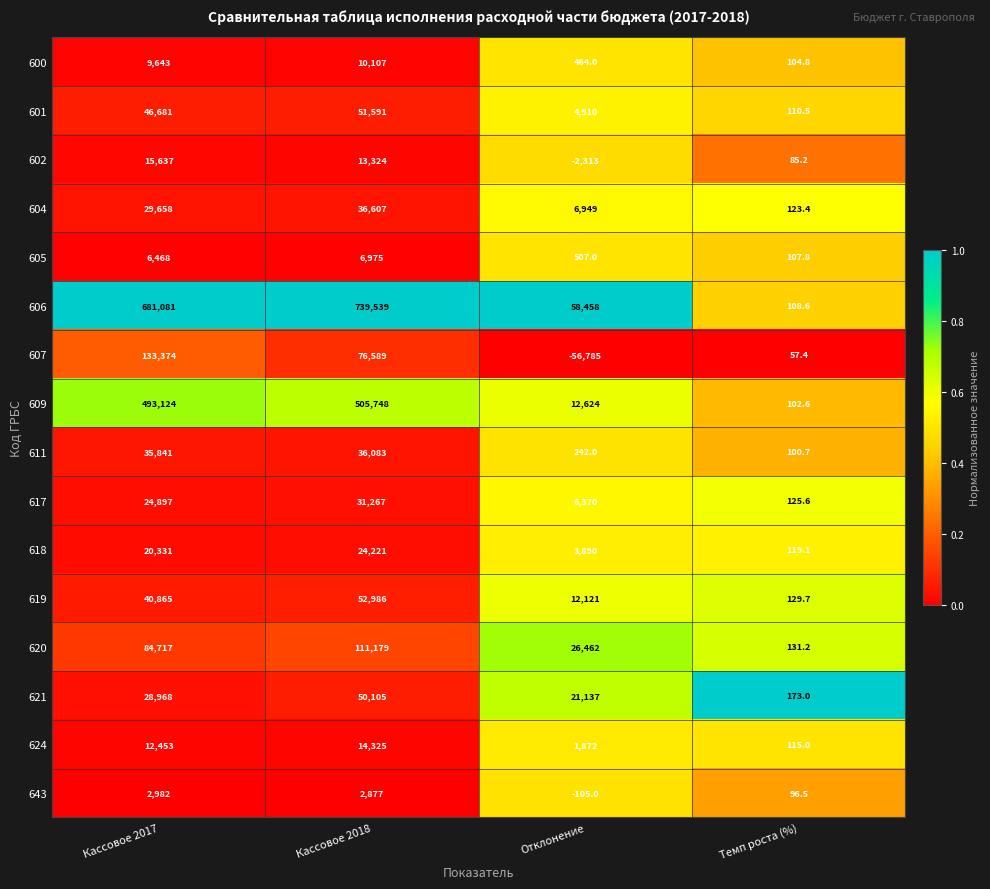

Count the 621 values in the range 21137 to 50105.

3